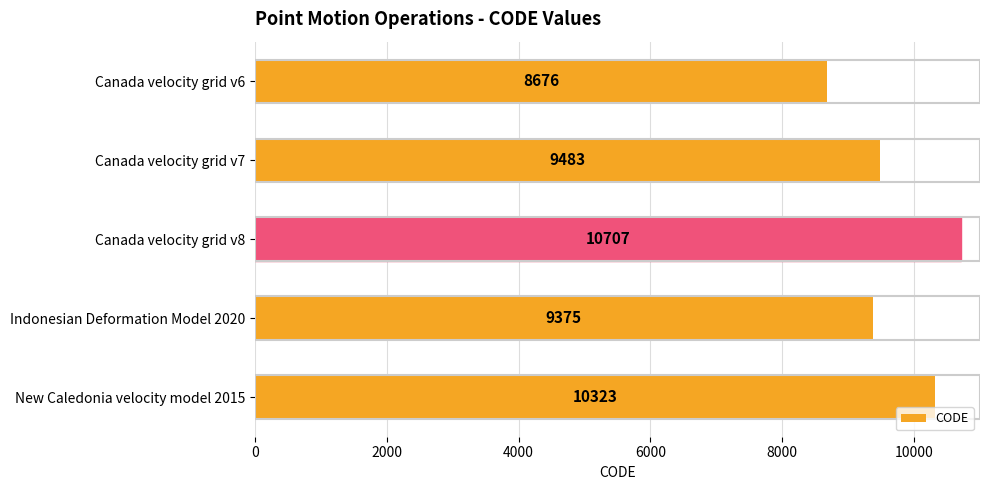

Reading top to bottom, what are all the values shown in this chart?

Canada velocity grid v6=8676	Canada velocity grid v7=9483	Canada velocity grid v8=10707	Indonesian Deformation Model 2020=9375	New Caledonia velocity model 2015=10323